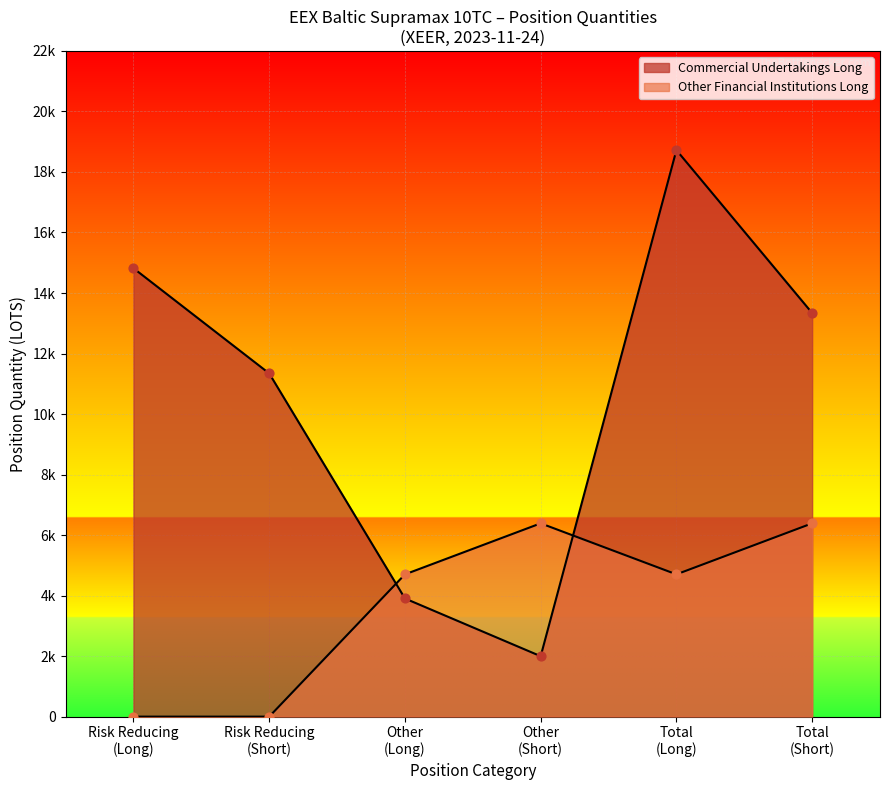

Which series has the widest spread of Y values?

Commercial Undertakings Long